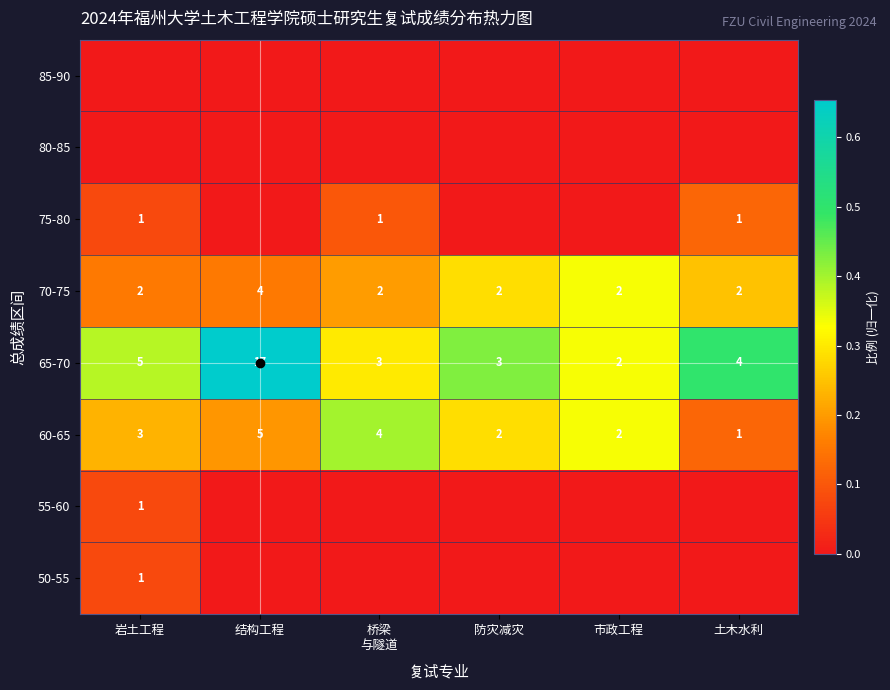

Is it true that 60-65 equals 3 at 岩土工程?

True